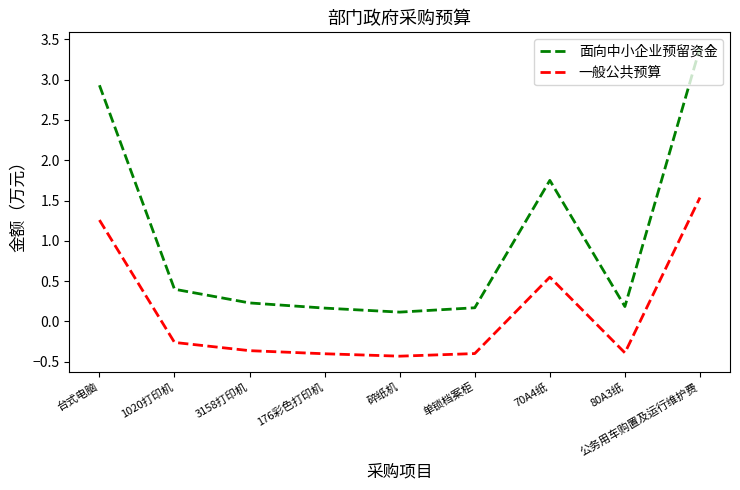

True or false: 面向中小企业预留资金 has more than 1 points higher than both neighbors.

False